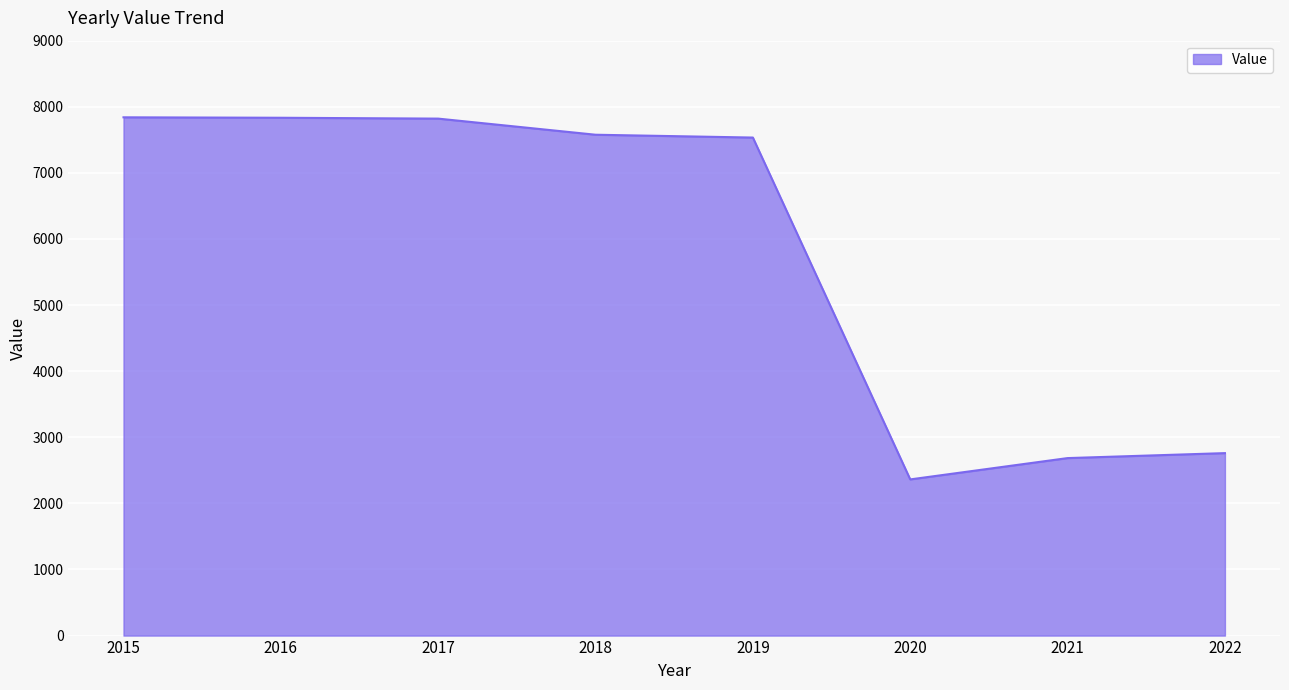

Between 2021 and 2016, which is larger?

2016